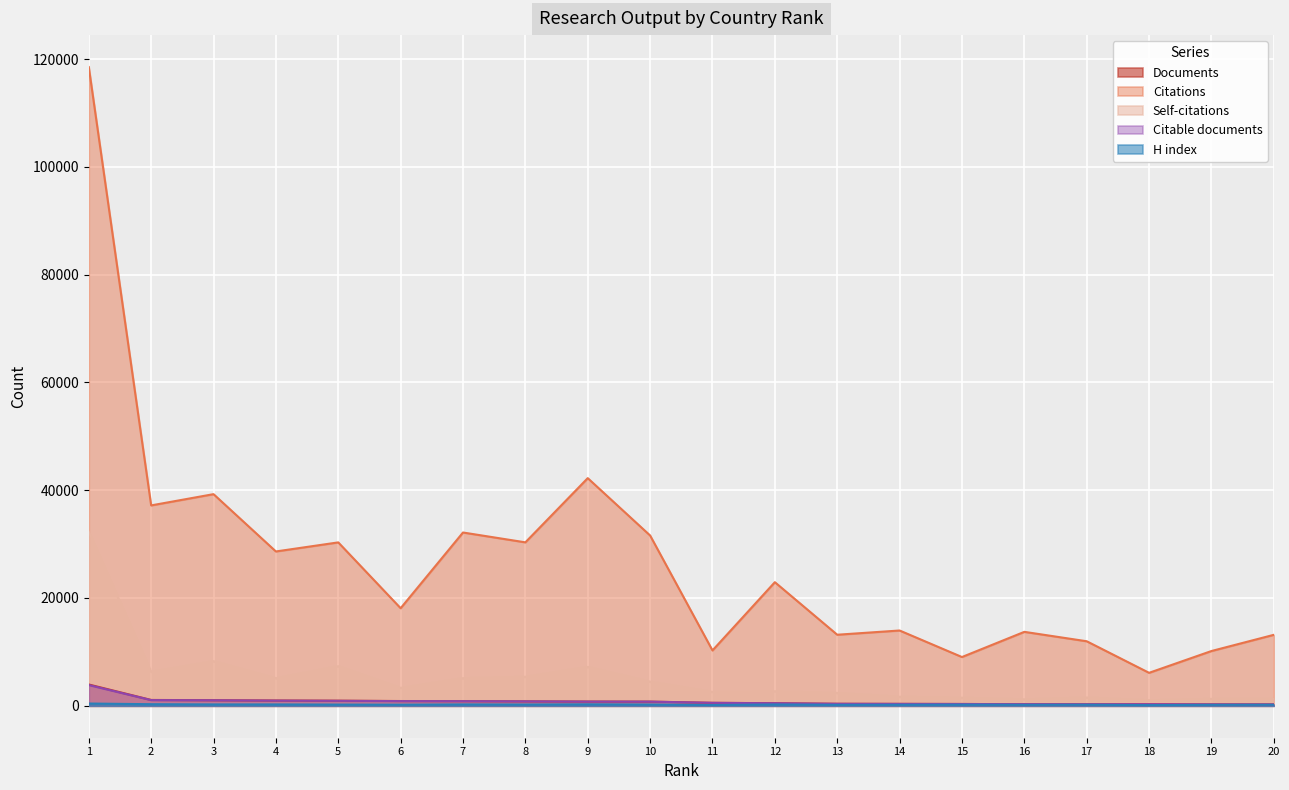

Which series has the widest spread of values?

Citations